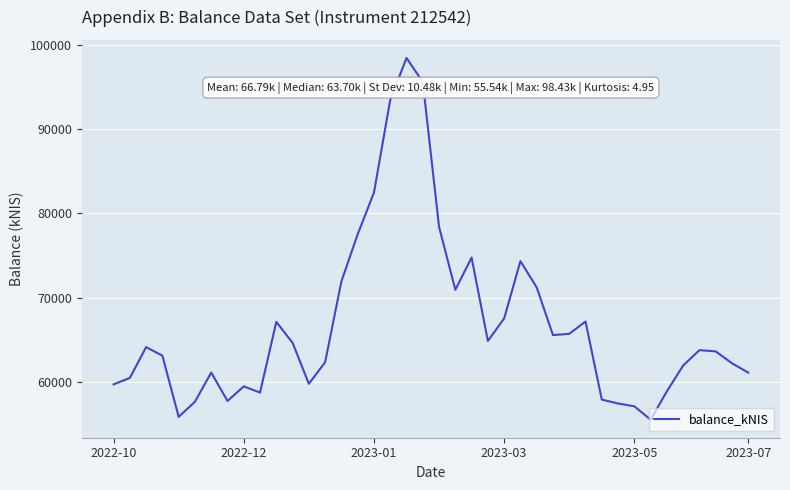

What is the maximum value shown in the chart?

98427.1